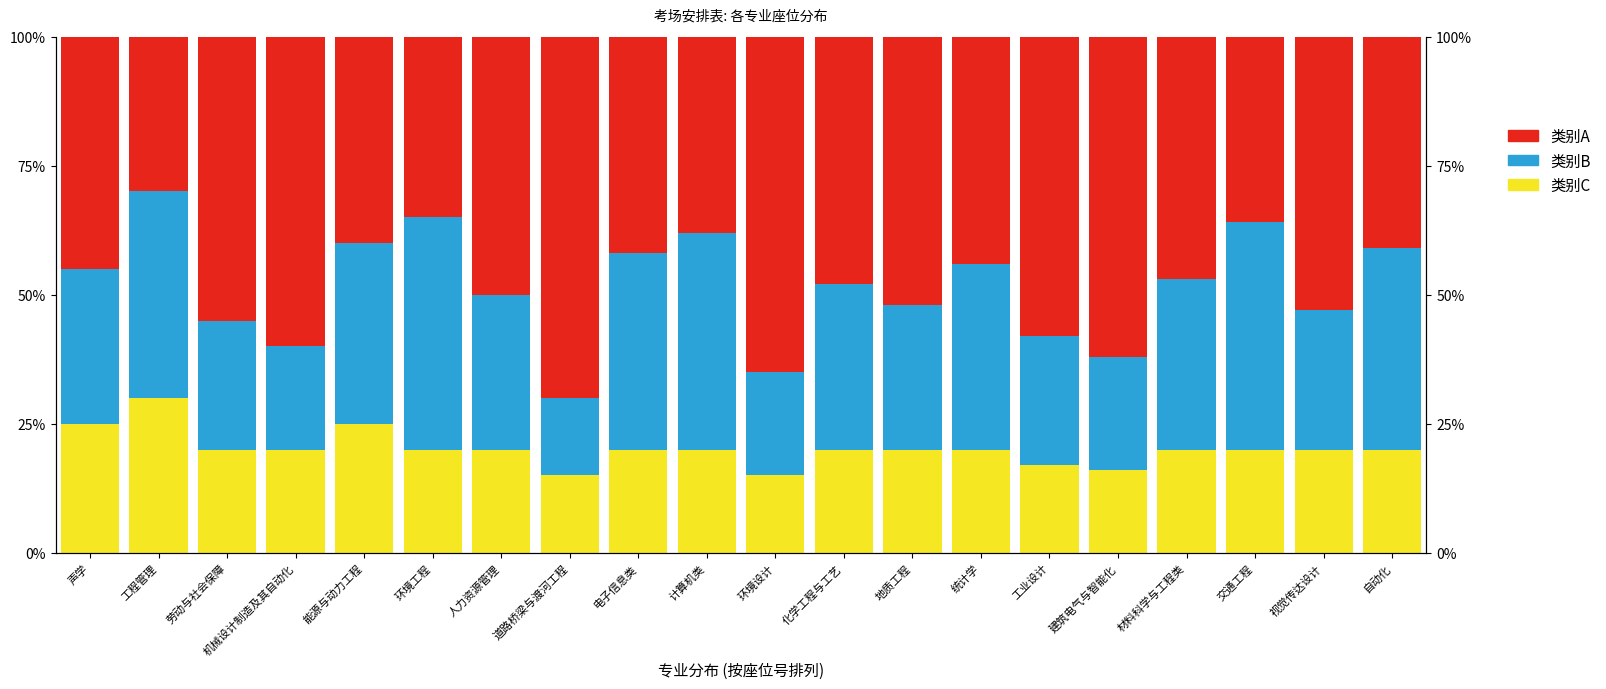

Does the chart contain any negative values?

No